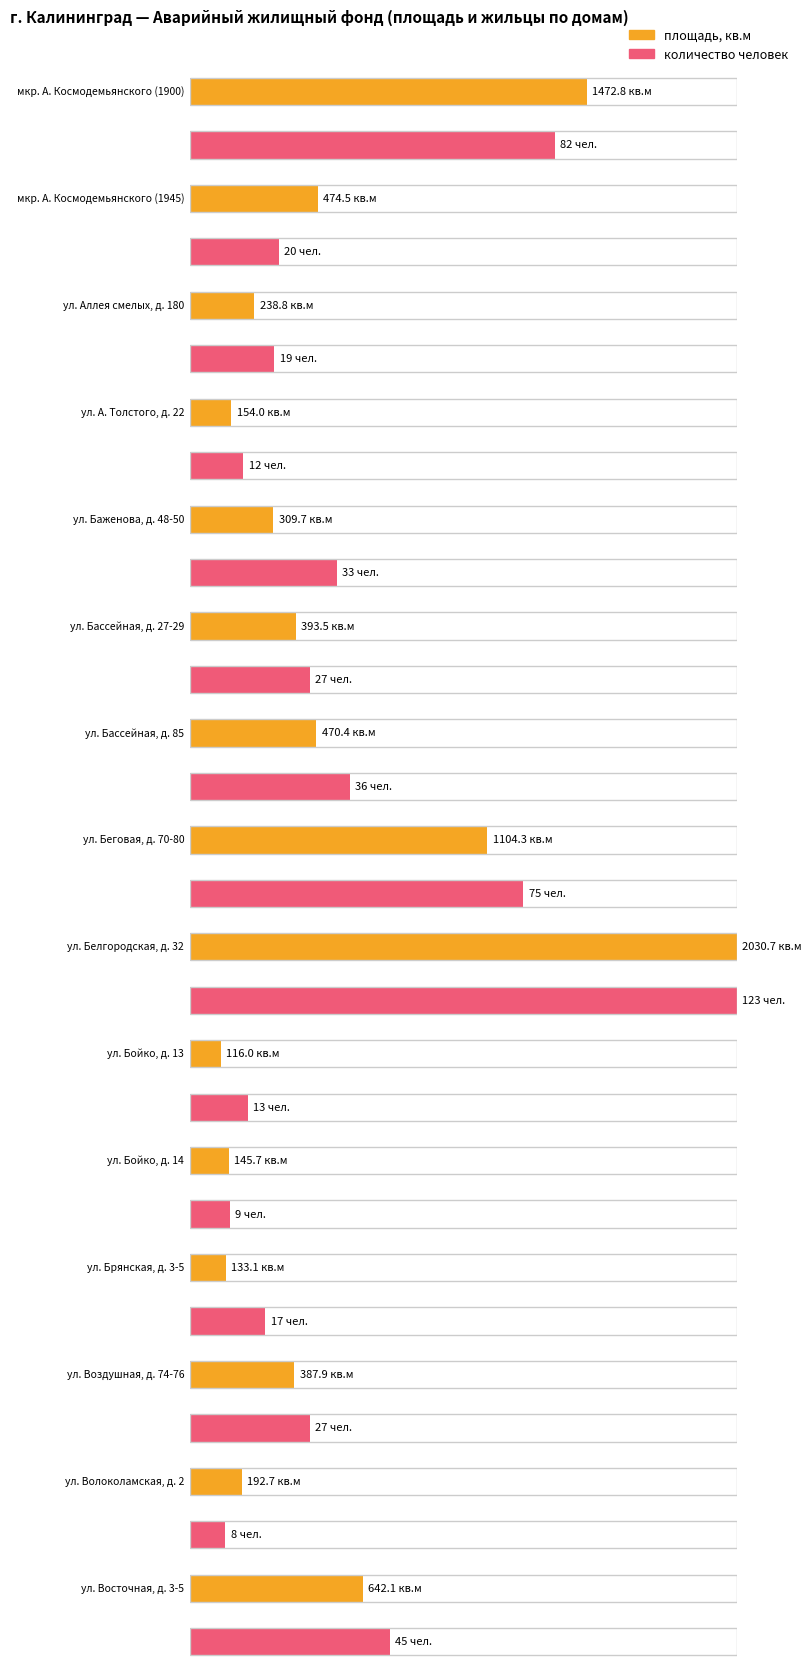

At мкр. А. Космодемьянского (1900), list the series in order from smallest to largest.

количество человек, площадь, кв.м